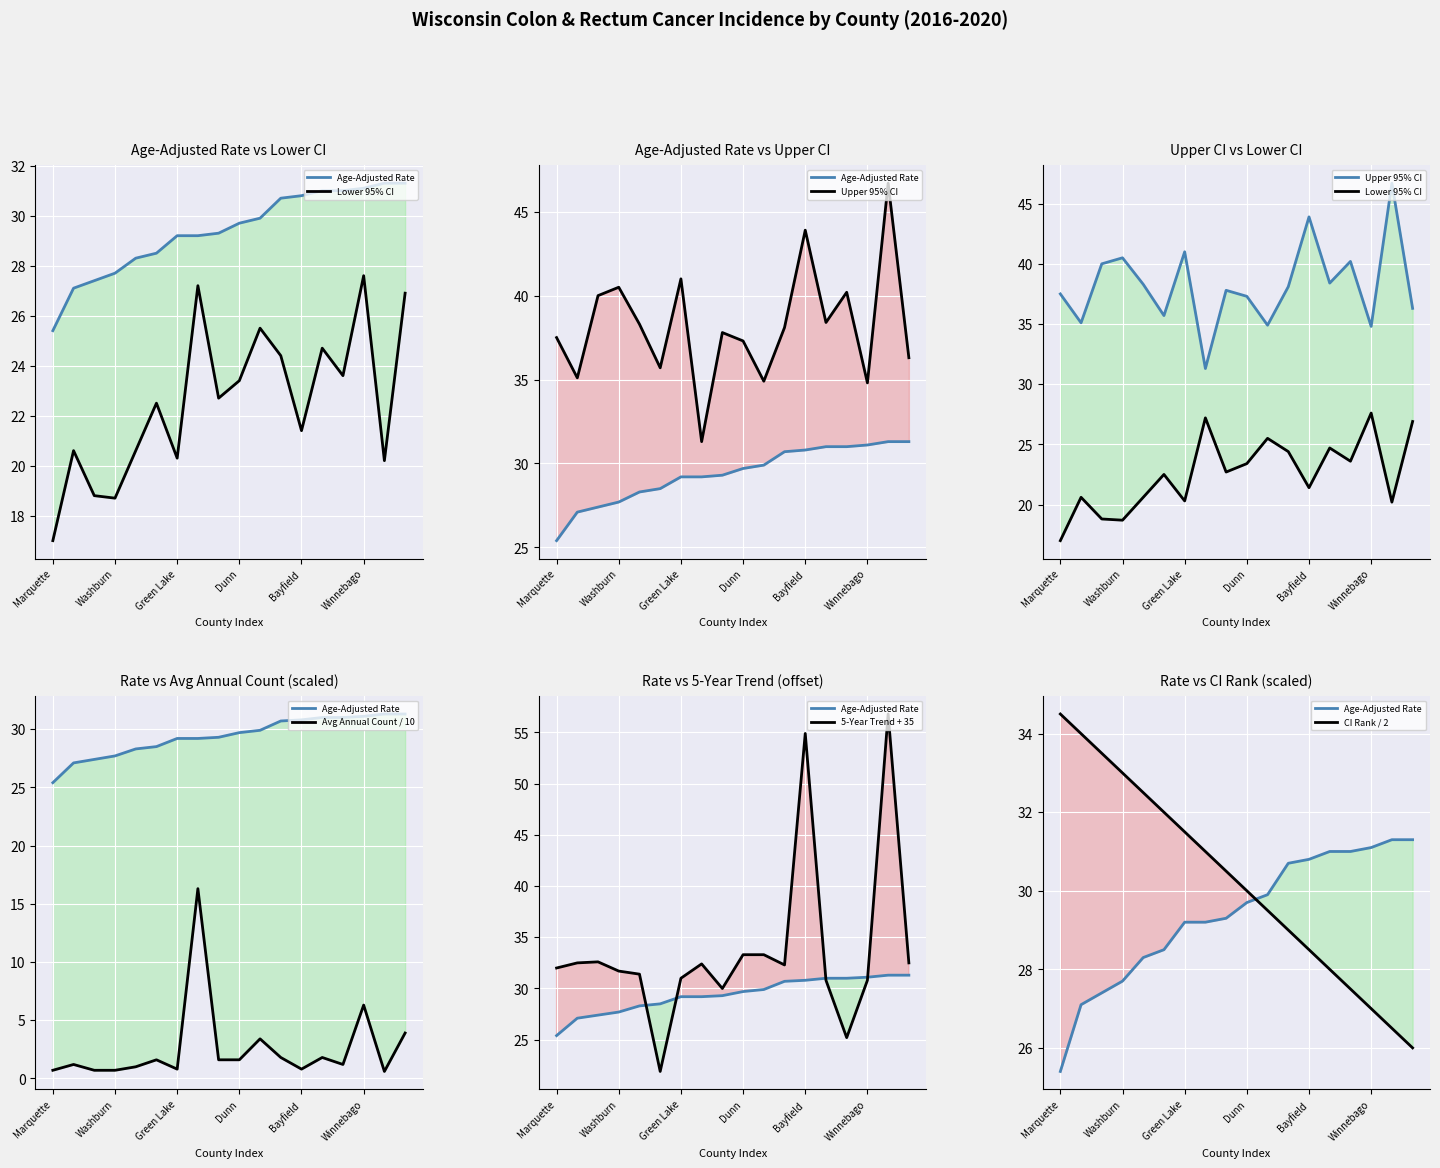

The Lower 95% CI series shows 27.7 at 16. True or false?

False